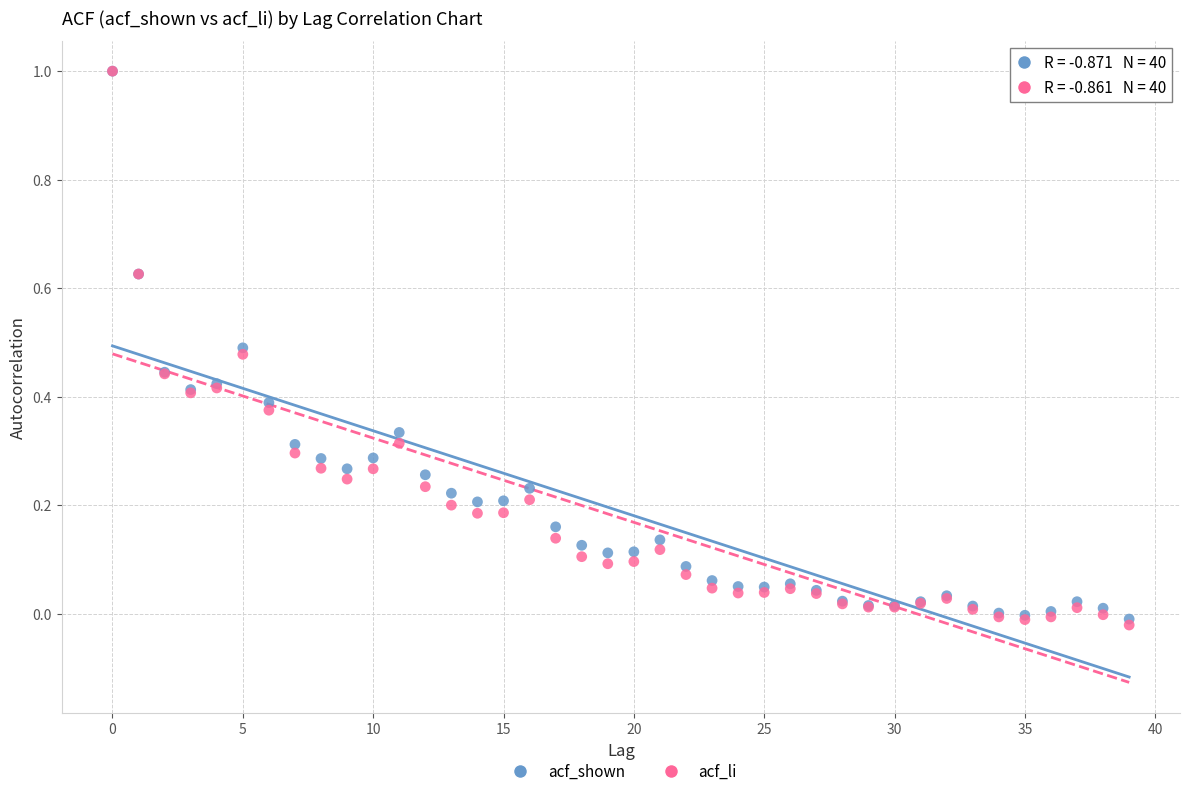

Which series reaches the minimum Y coordinate?

acf_li